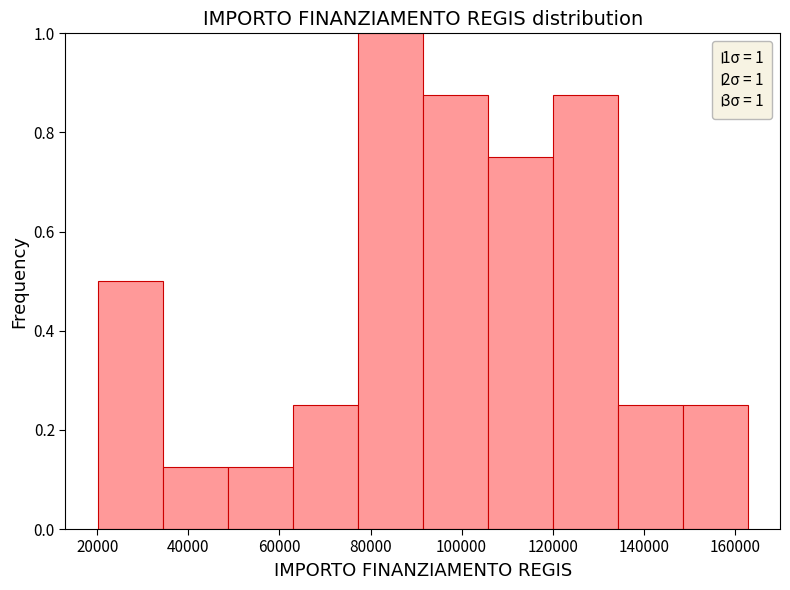

Which range on the x-axis has the tallest bar?

78000 to 92000